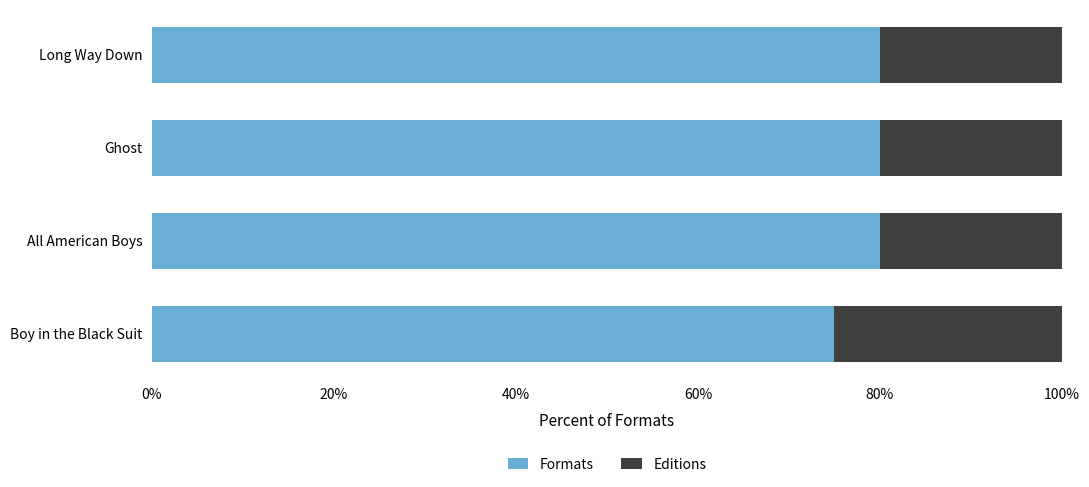

Is it true that Formats equals 110 at Ghost?

False